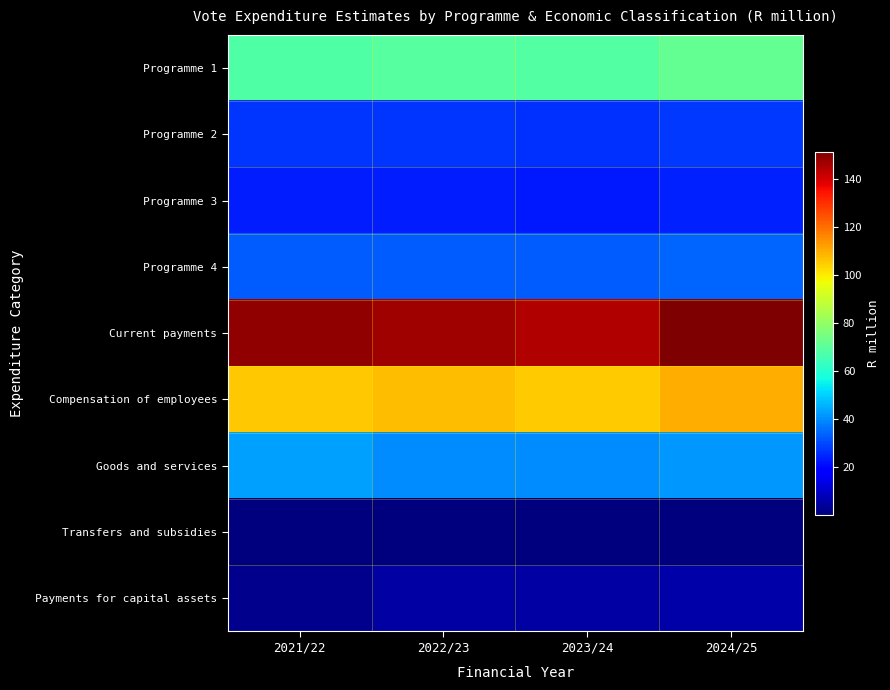

What is the smallest value displayed?

0.1